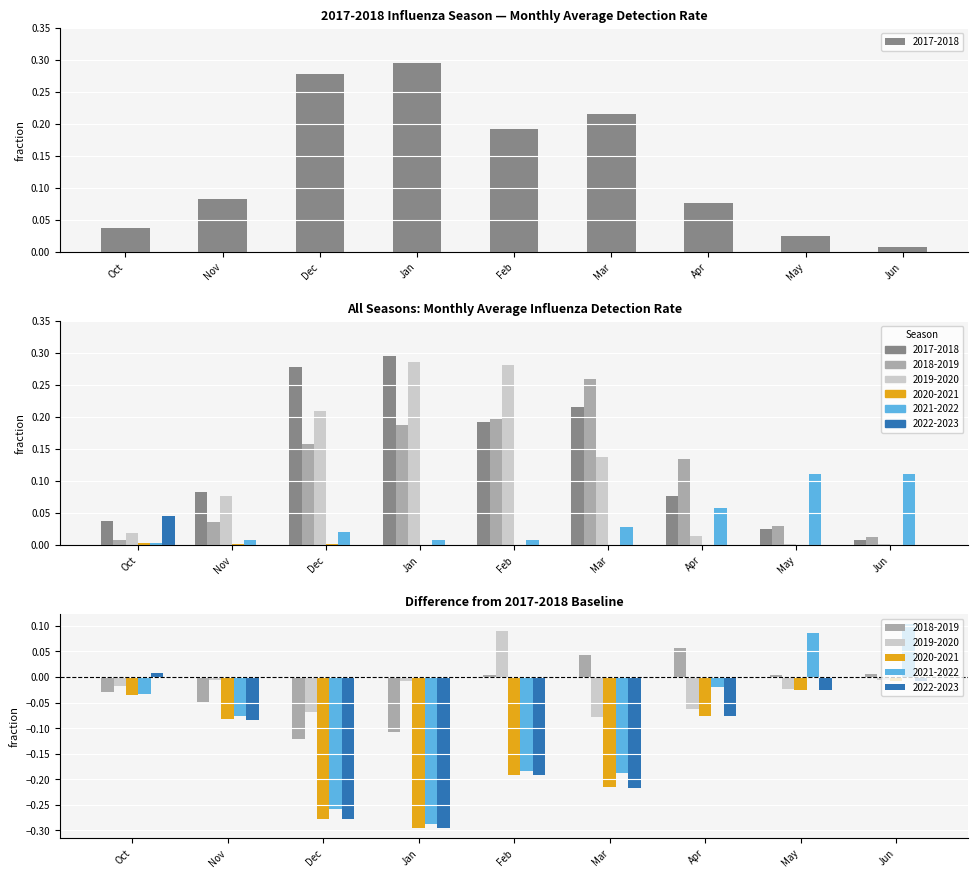

At how many categories does at least one series exceed 0?

9